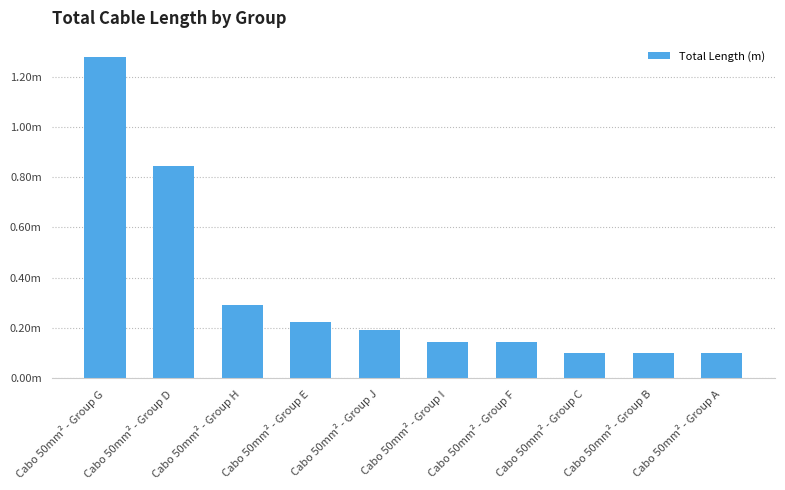

What position from the right is Cabo 50mm² - Group J?

6